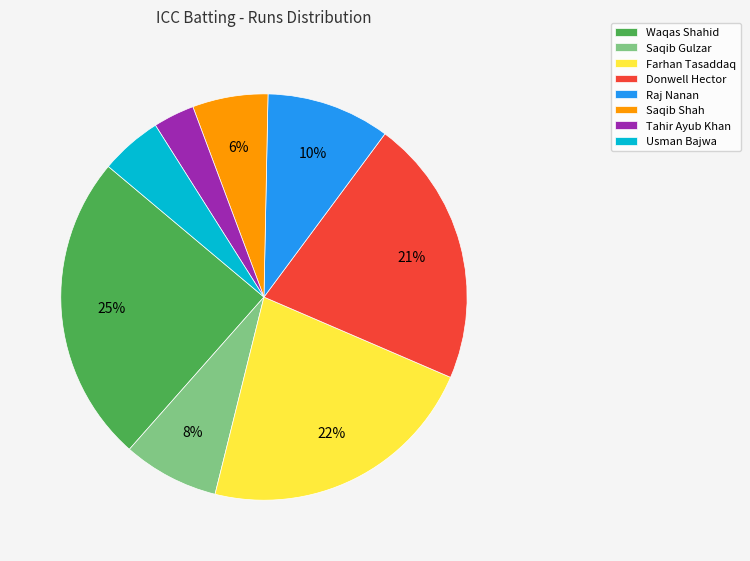

What is the largest slice in the pie chart?

Waqas Shahid